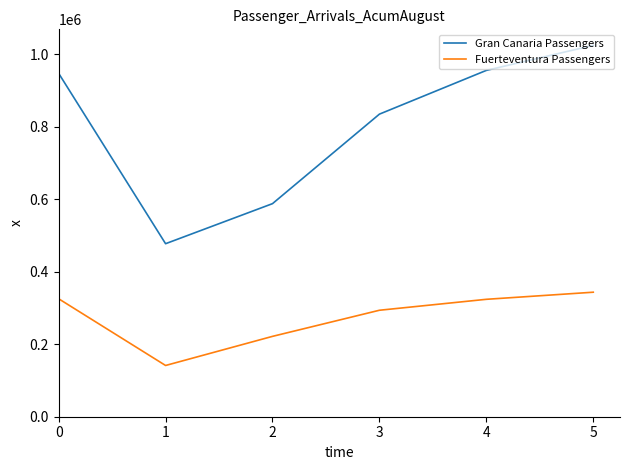

Which series changed the most between 0 and 5?

Gran Canaria Passengers